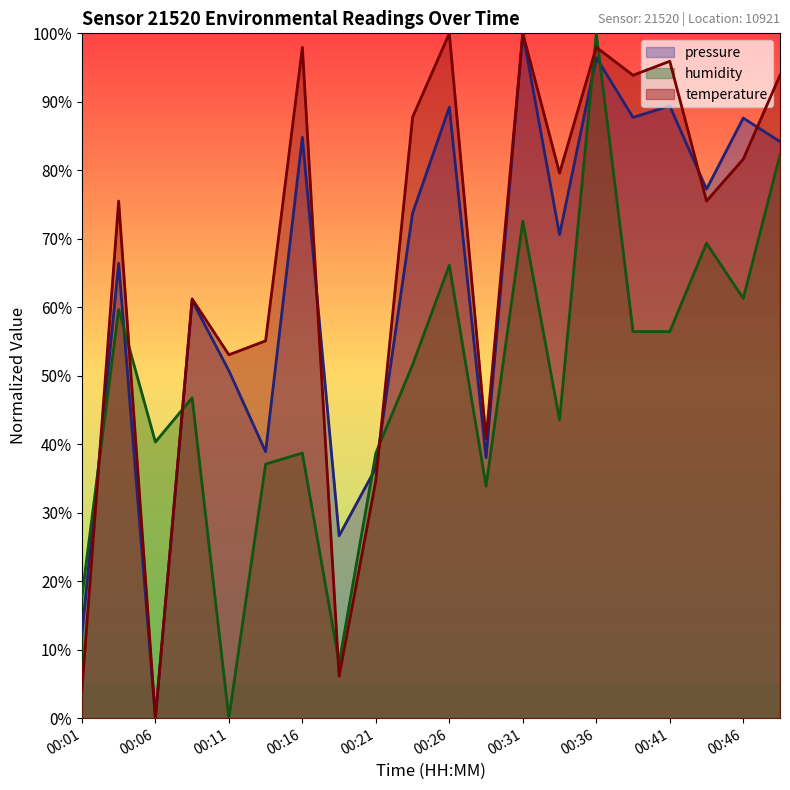

What is the value of the pressure point at the 15th from the left?

96.5